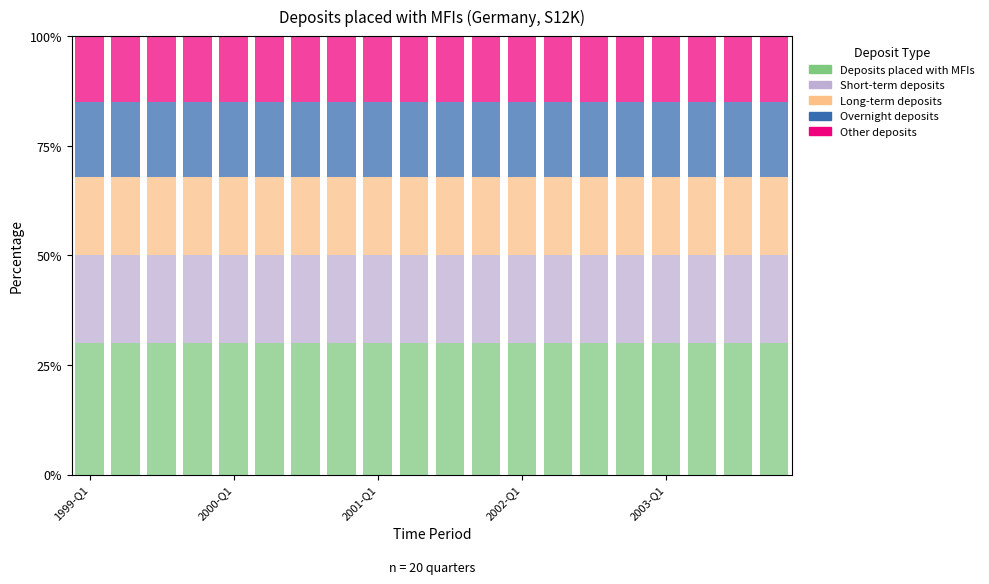

What is the highest value of the Deposits placed with MFIs series?

30